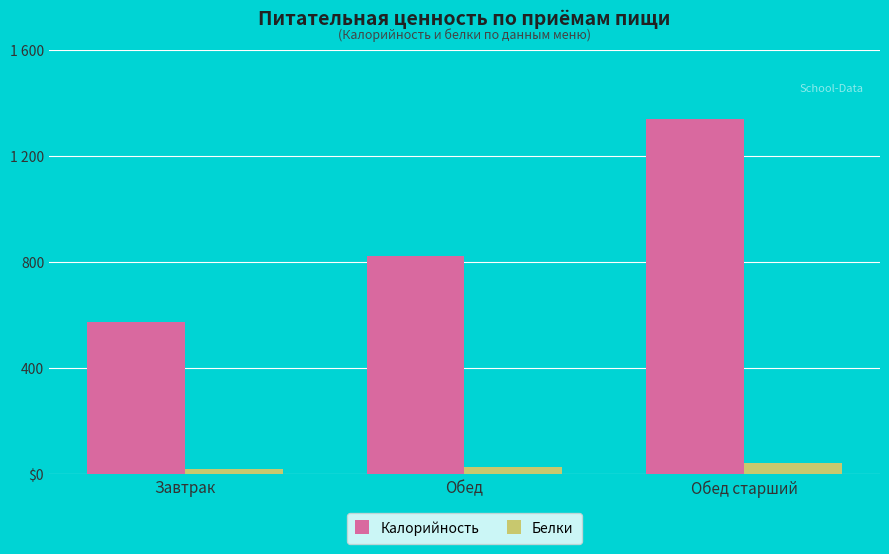

At which category is the sum across all series the highest?

Обед старший